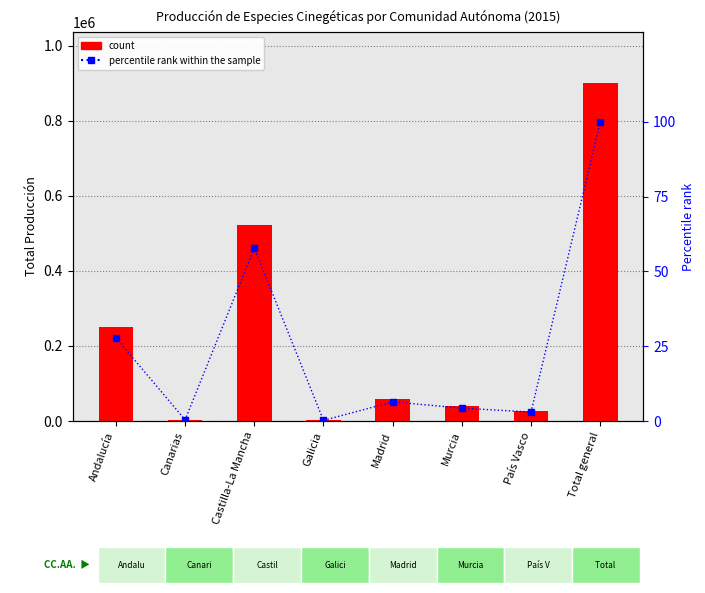

What is the label of the 3rd bar from the left?

Castilla-La Mancha